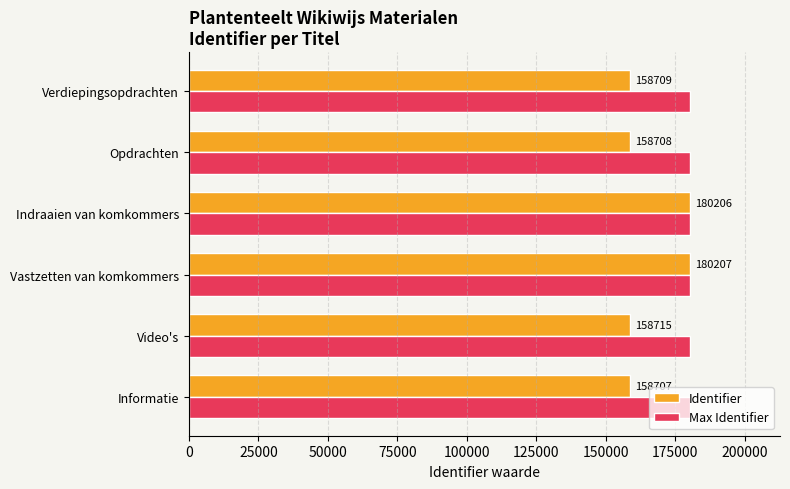

How many data points does each series have?

6